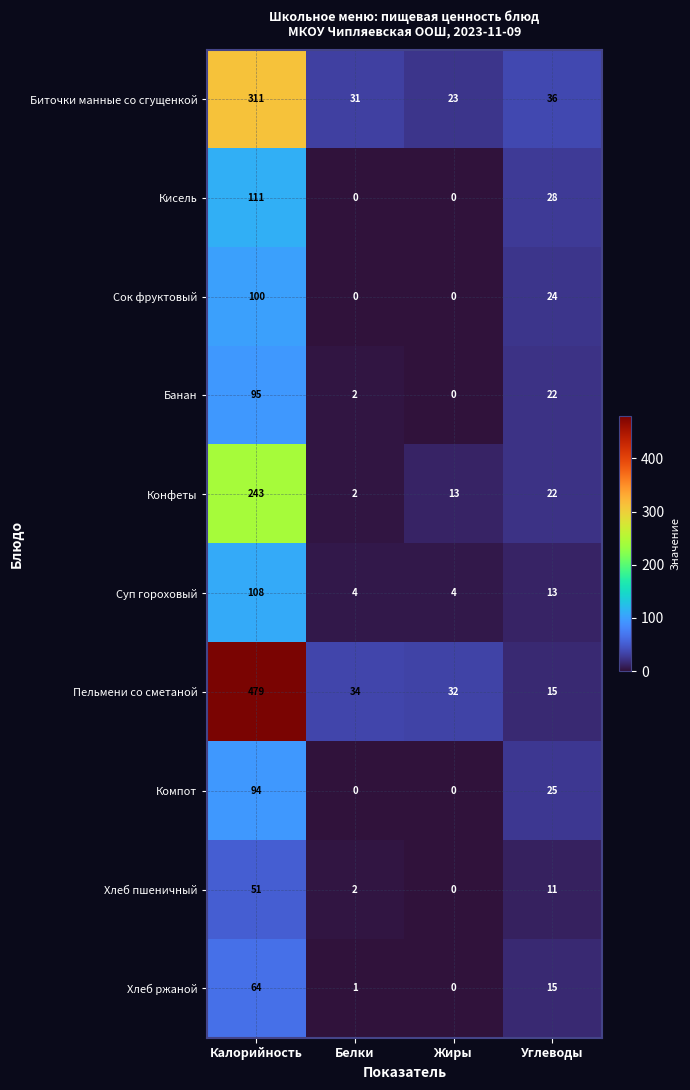

What is the maximum value shown in the chart?

479